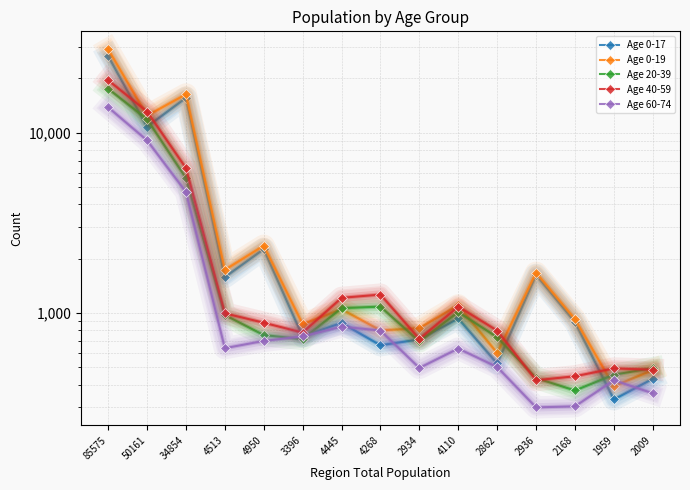

How many times do Age 60-74 and Age 0-17 cross each other?

4